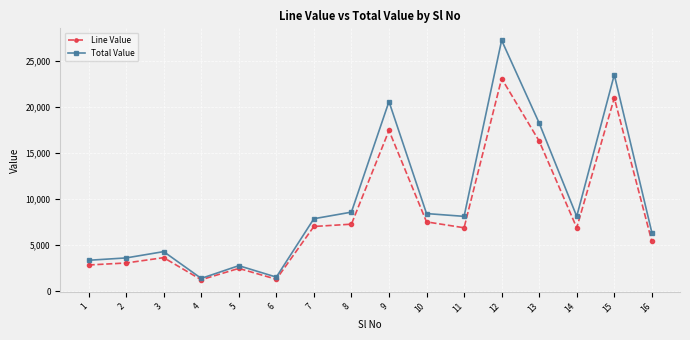

Which series has the widest spread of values?

Total Value